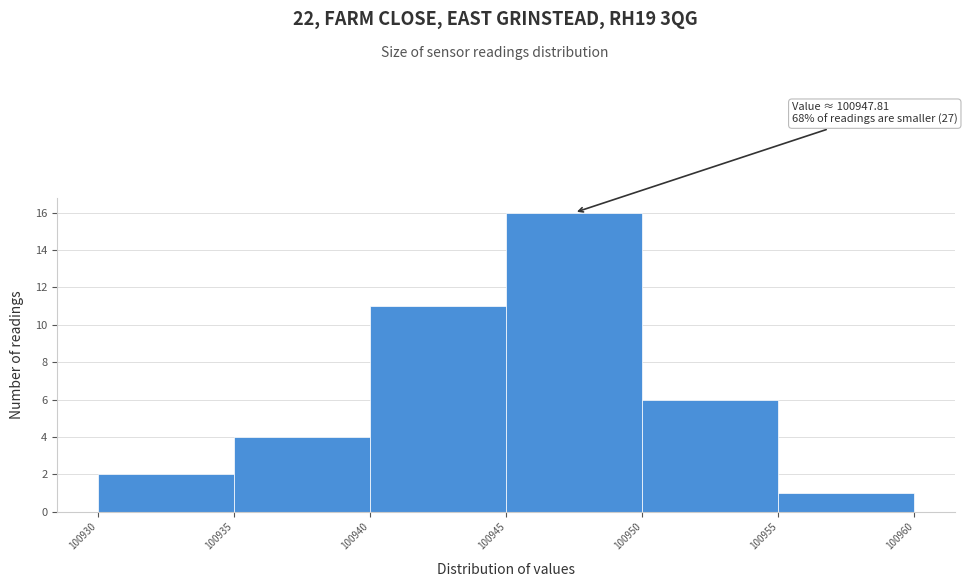

Over which range of the x-axis is the bar tallest?

100945 to 100950